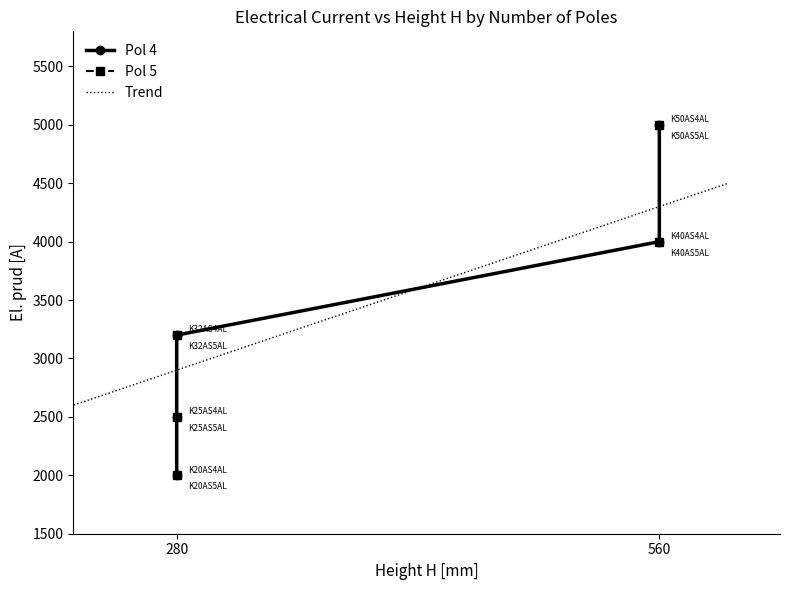

How many values in the El. prud [A] series are below 3200?

4